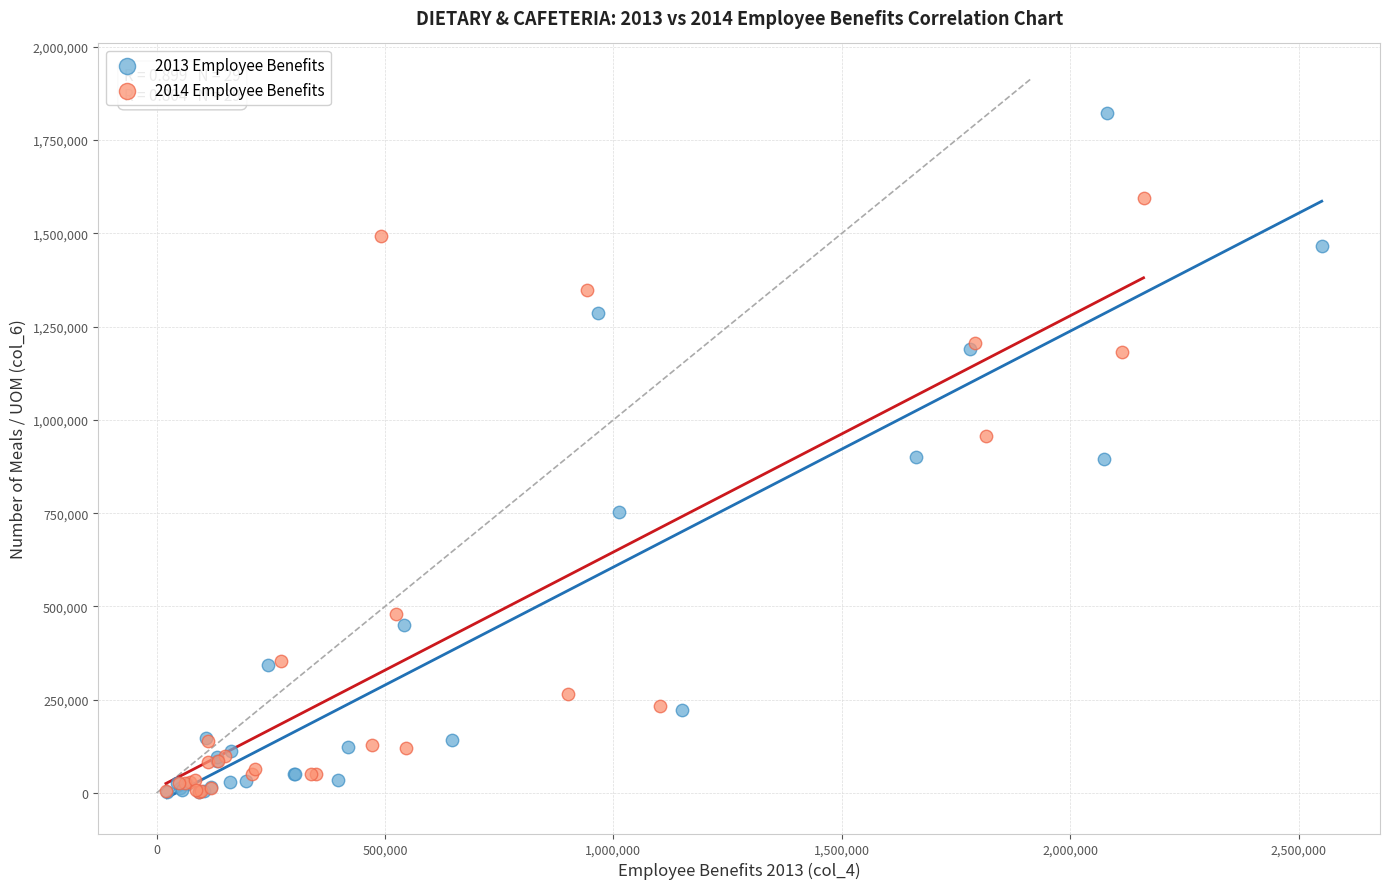

Which series has the widest spread of Y values?

2013 Employee Benefits